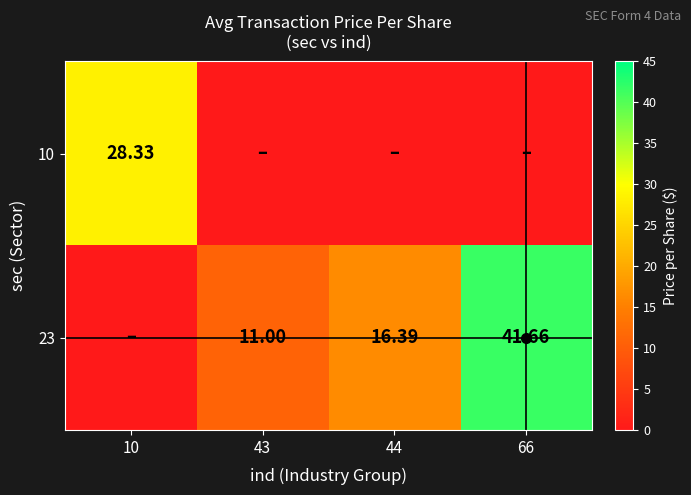

What is the average value of the 23 series?

17.3